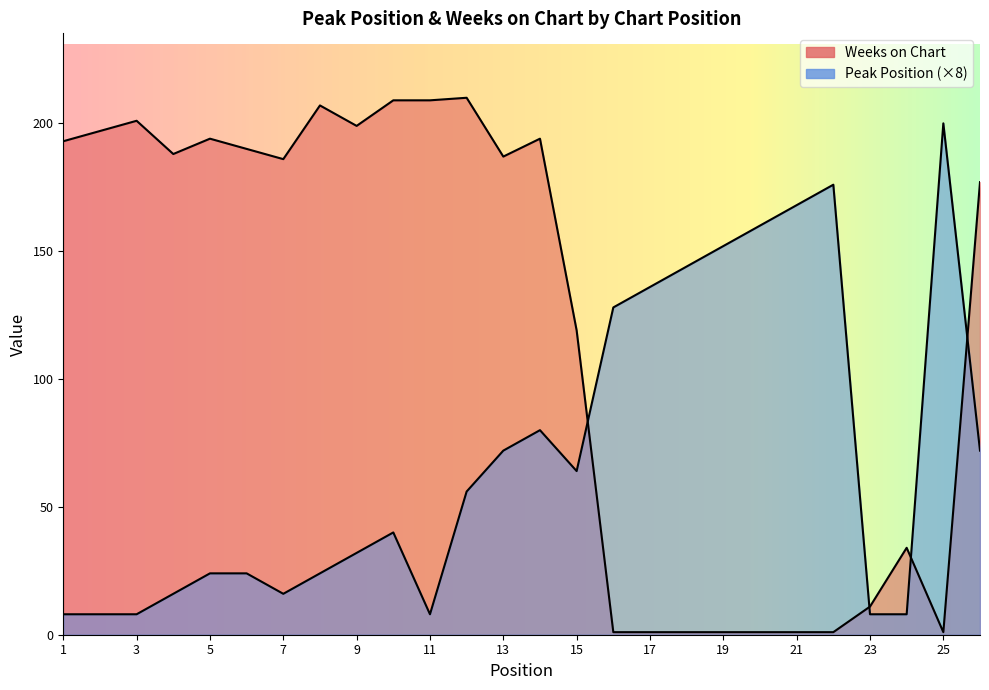

In Weeks on Chart, how many points are lower than both neighbors (excluding endpoints)?

5